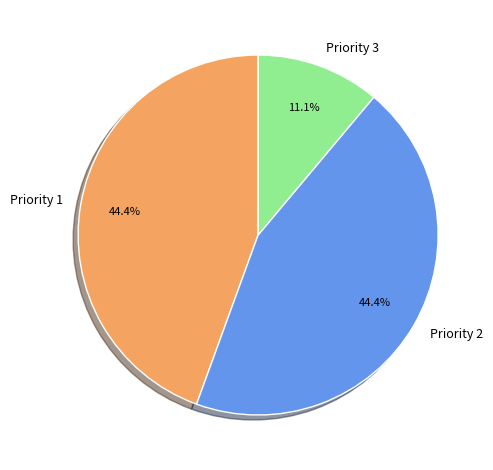

Which category has the smallest portion of the pie?

Priority 3